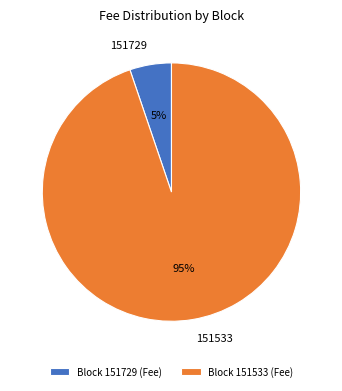

To the nearest percent, what is the average slice percentage?

50%